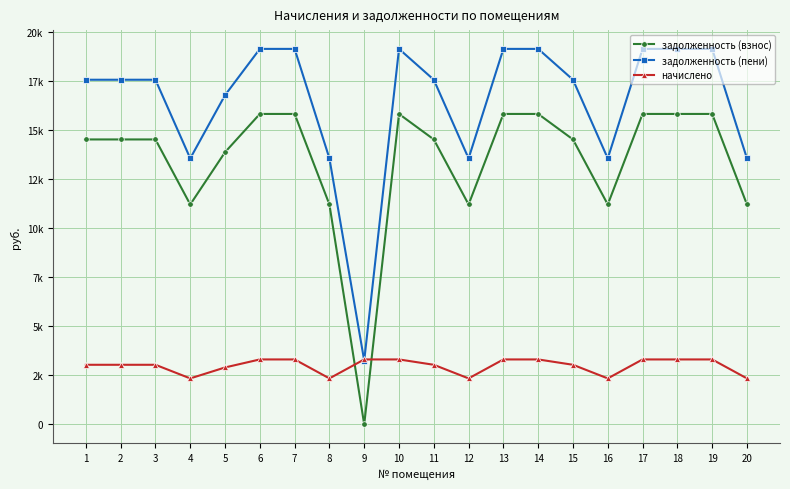

True or false: задолженность (пени) and задолженность (взнос) cross at least once.

False